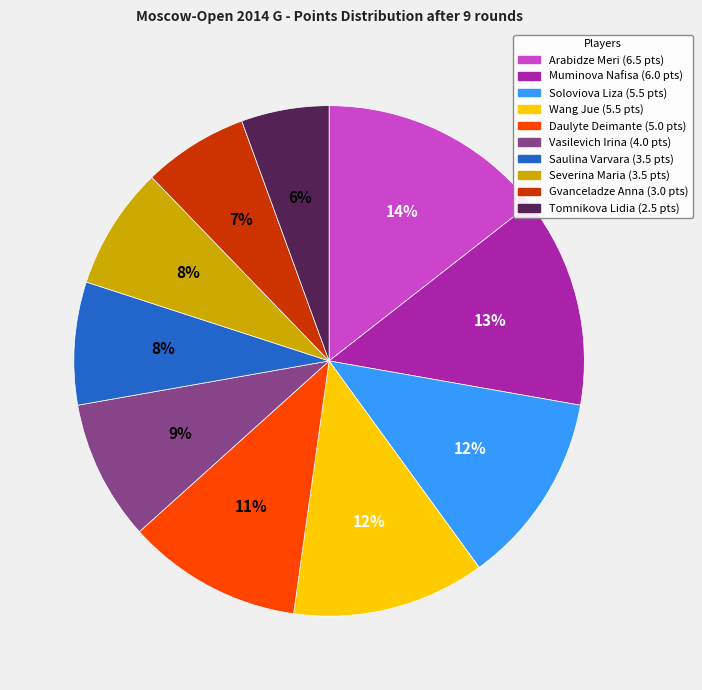

Combined, do Wang Jue and Saulina Varvara account for over 50%?

No